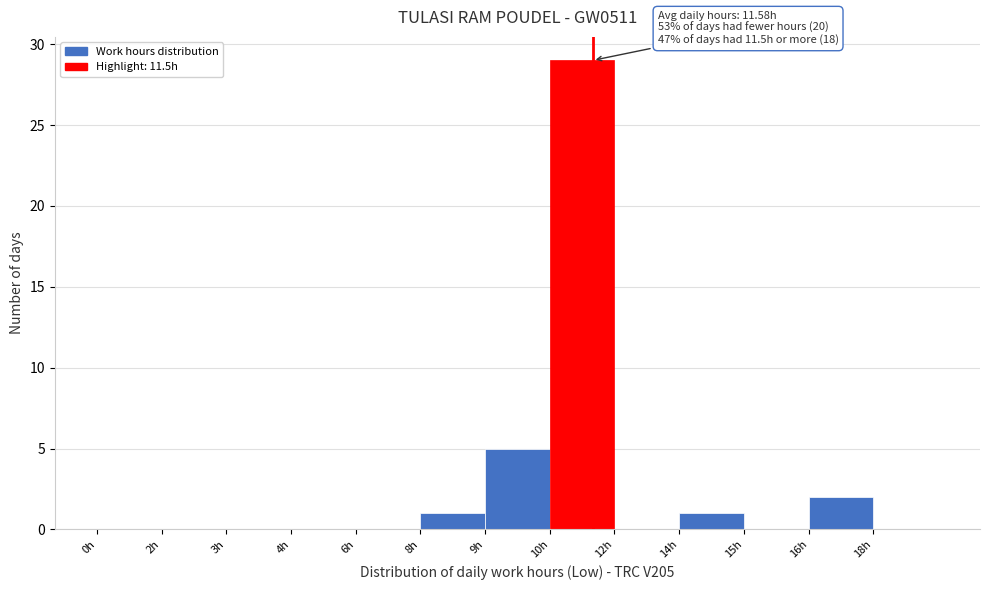

Reading right to left, transcribe all the data shown in this chart.

18h=0	16h=2	15h=0	14h=1	12h=0	10h=29	9h=5	8h=1	6h=0	4h=0	3h=0	2h=0	0h=0